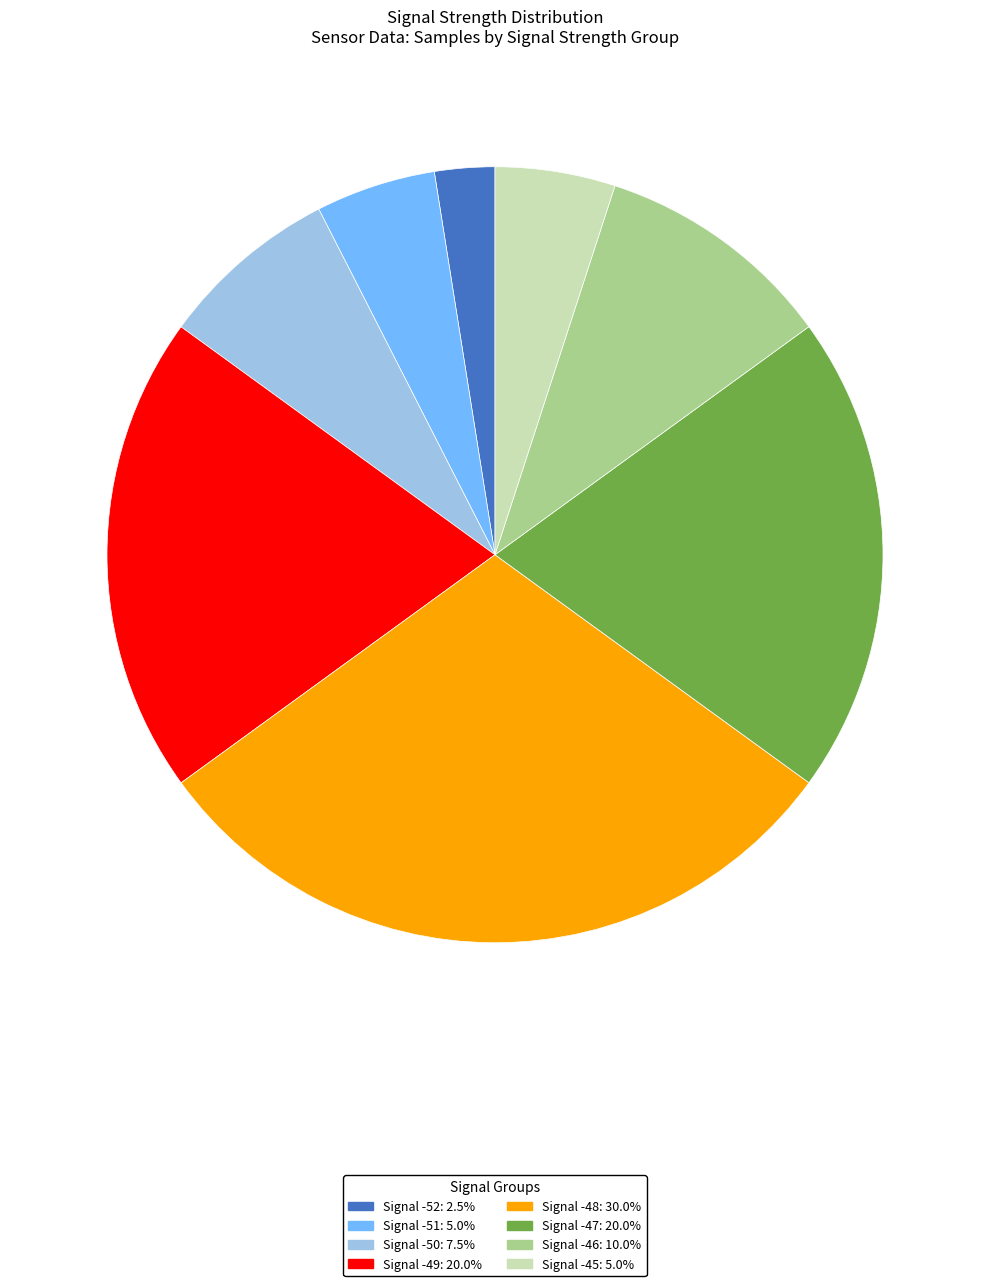

Is there a majority slice in this chart?

No